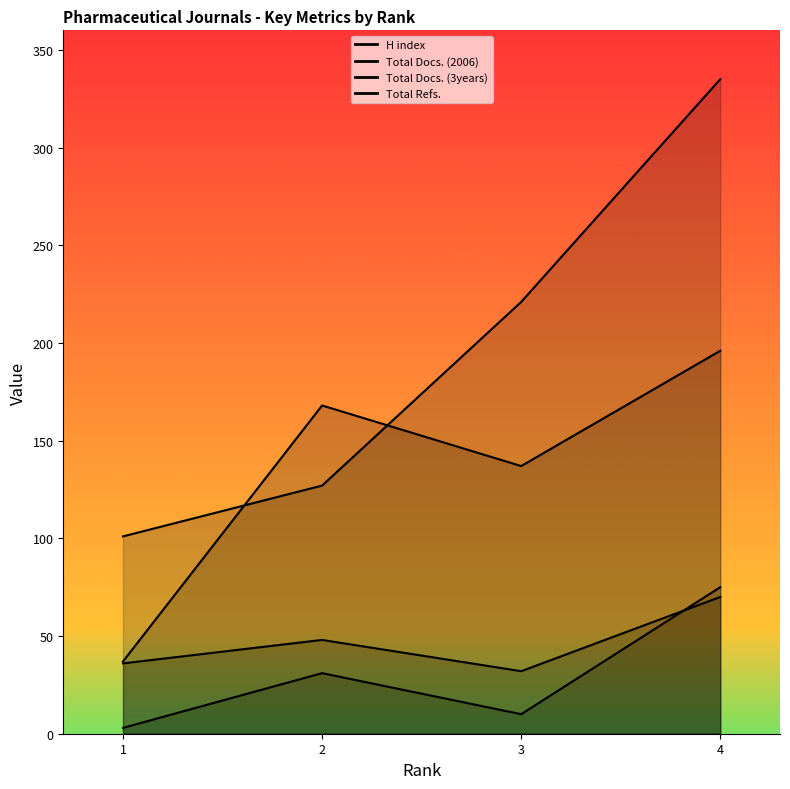

What is the value of the Total Docs. (3years) point at the 2nd from the left?

48